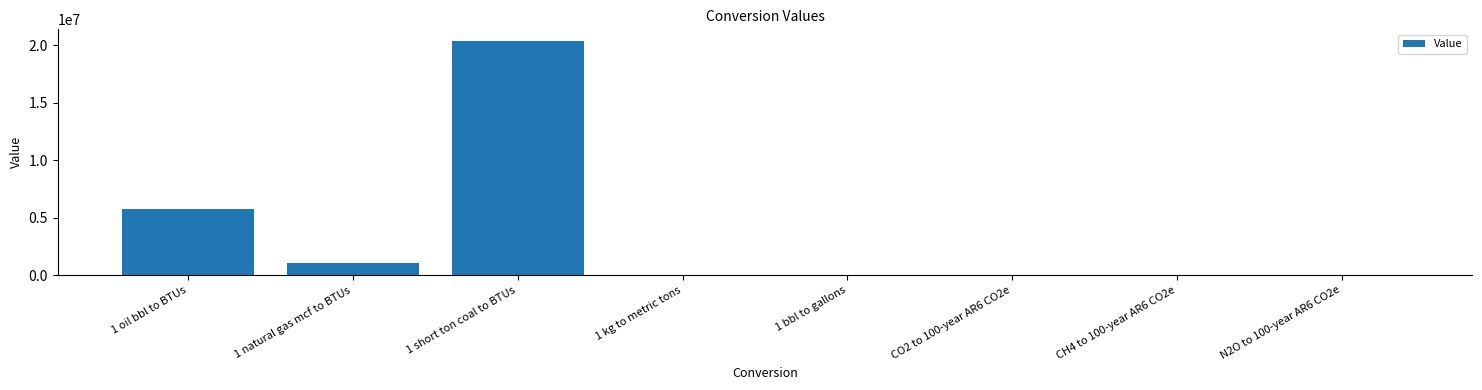

What is the sum of all values?

27220346